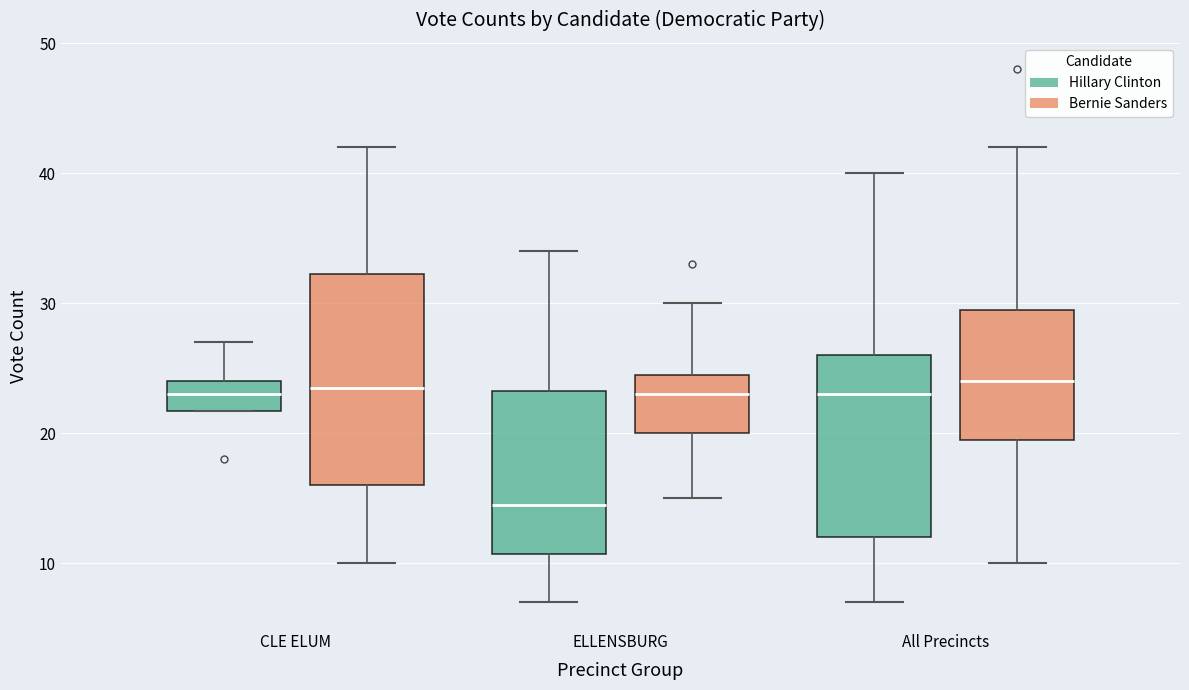

Reading left to right, read every box against the y-axis: the position of its median line, the range the box covers, and the ends of its whiskers. The values are not printed on the chart, so give them approximately, as read against the axis.

CLE ELUM (Hillary Clinton): median 23, box 22 to 24, whiskers 22 to 27
CLE ELUM (Bernie Sanders): median 24, box 16 to 32, whiskers 10 to 42
ELLENSBURG (Hillary Clinton): median 15, box 11 to 23, whiskers 7 to 34
ELLENSBURG (Bernie Sanders): median 23, box 20 to 25, whiskers 15 to 30
All Precincts (Hillary Clinton): median 23, box 12 to 26, whiskers 7 to 40
All Precincts (Bernie Sanders): median 24, box 20 to 30, whiskers 10 to 42